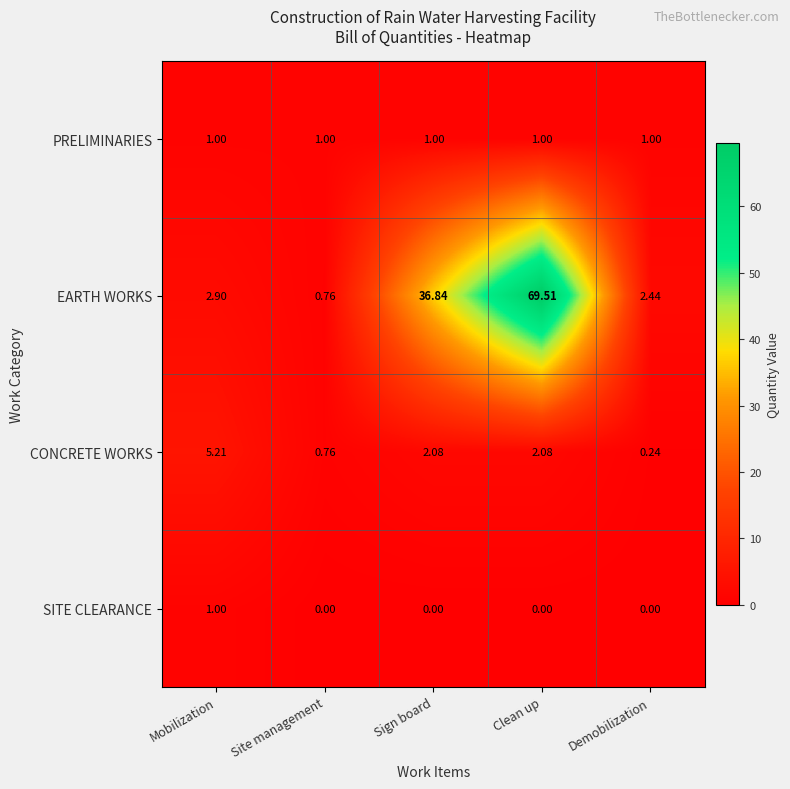

At which category is the sum across all series the highest?

Clean up